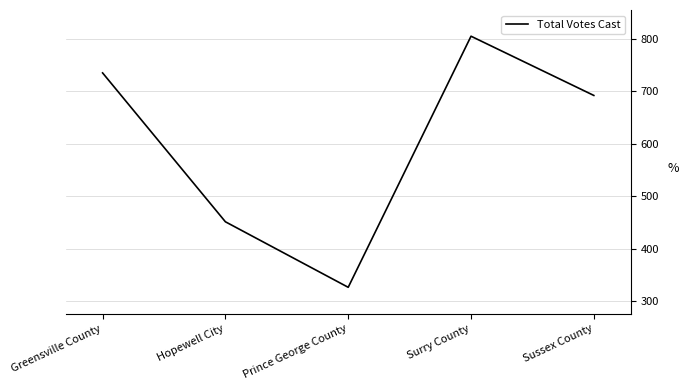

The chart shows a value of 85 at Prince George County. True or false?

False